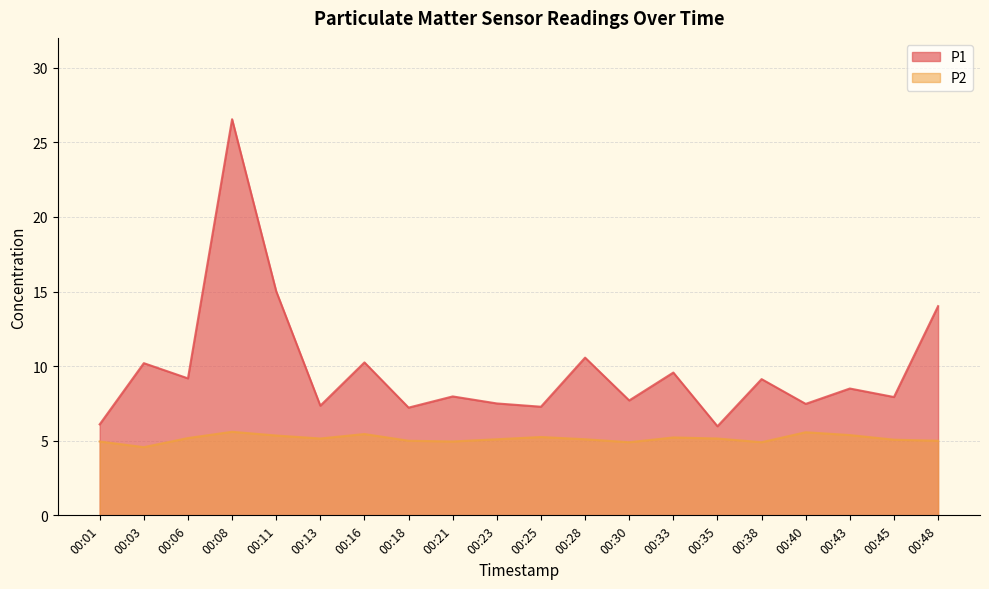

Where is the first local minimum for P1?

00:06